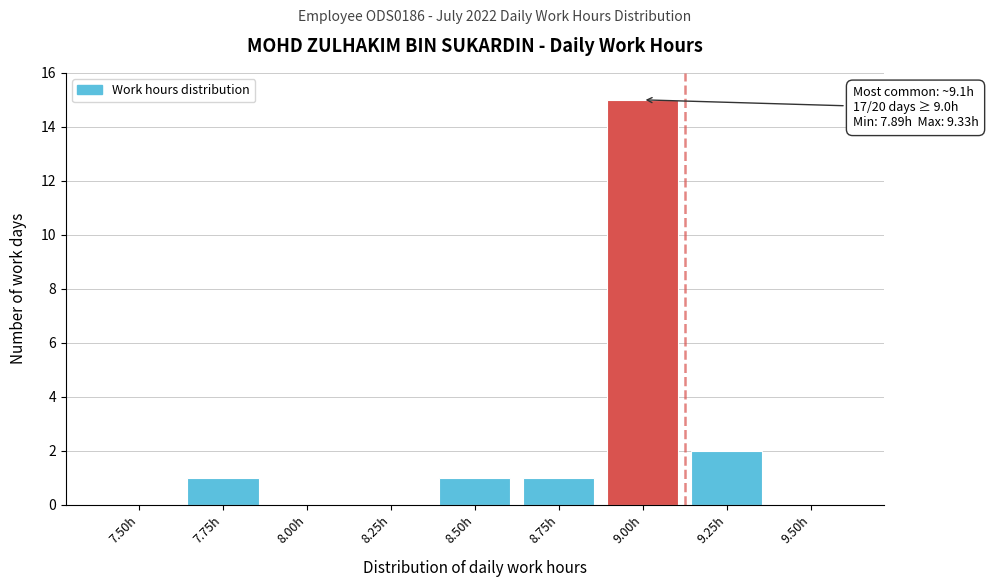

Reading right to left, list all the values displayed in this chart.

9.50h=0	9.25h=2	9.00h=15	8.75h=1	8.50h=1	8.25h=0	8.00h=0	7.75h=1	7.50h=0